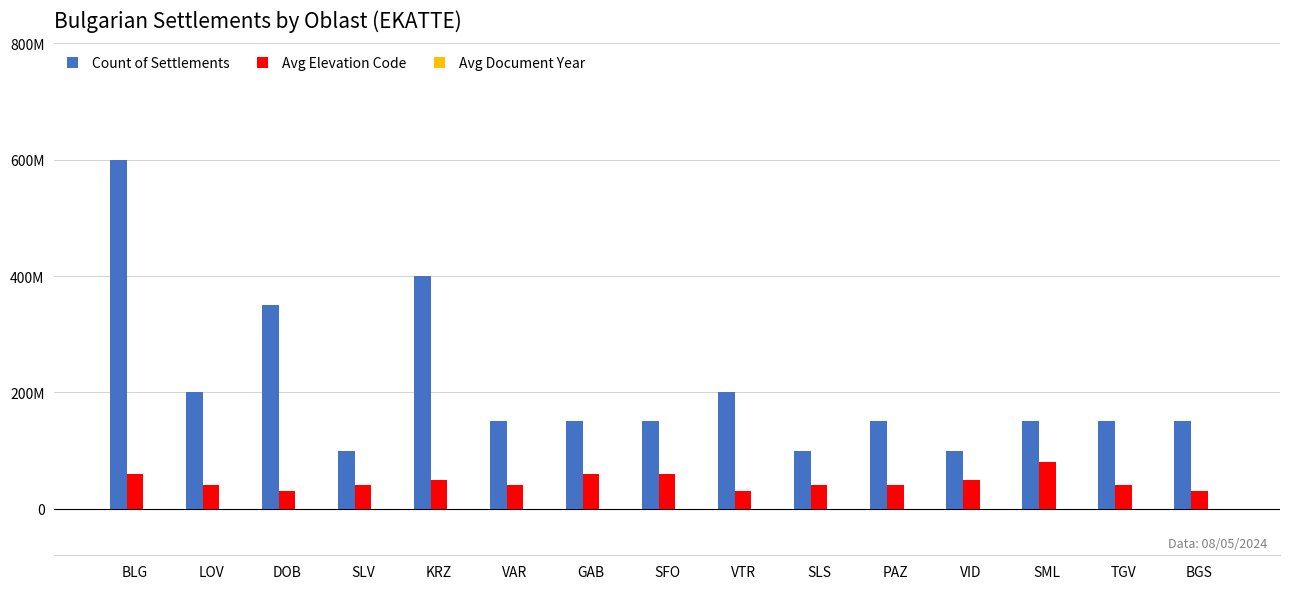

What is the difference between the maximum and second lowest values in the Count of Settlements series?

500